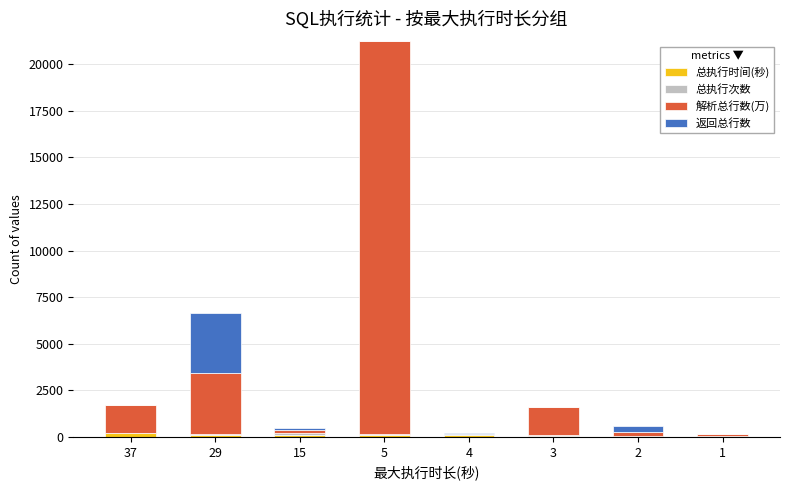

At which category is the sum across all series the highest?

5